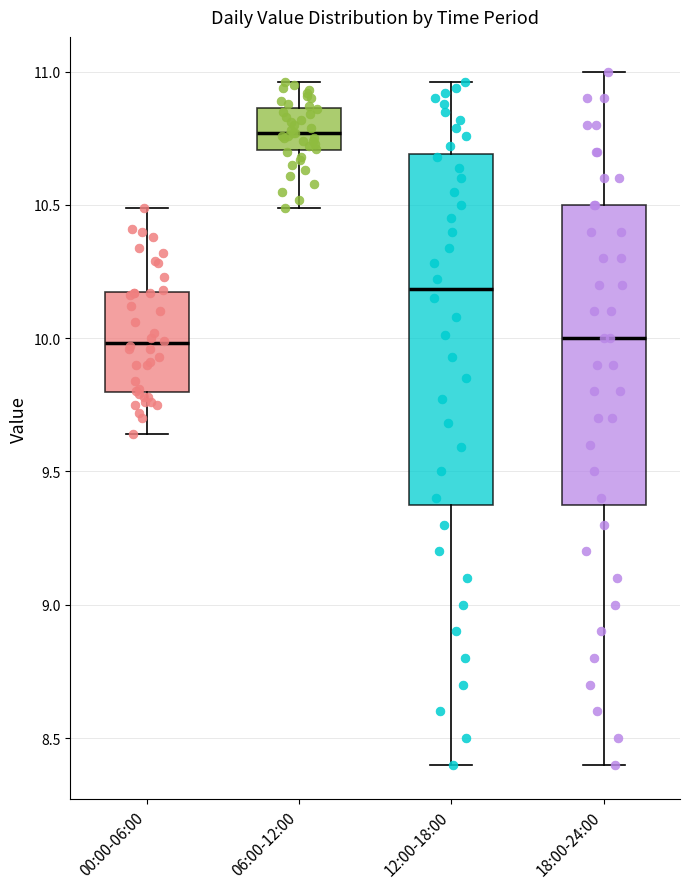

Reading left to right, transcribe this box plot: for each box, give where its median line is, the range the box spans, and where its two whiskers end, as read against the y-axis. The values are not printed on the chart, so give them approximately, as read against the axis.

00:00-06:00: median 10.00, box 9.80 to 10.15, whiskers 9.65 to 10.50
06:00-12:00: median 10.75, box 10.70 to 10.85, whiskers 10.50 to 10.95
12:00-18:00: median 10.20, box 9.40 to 10.70, whiskers 8.40 to 10.95
18:00-24:00: median 10.00, box 9.40 to 10.50, whiskers 8.40 to 11.00